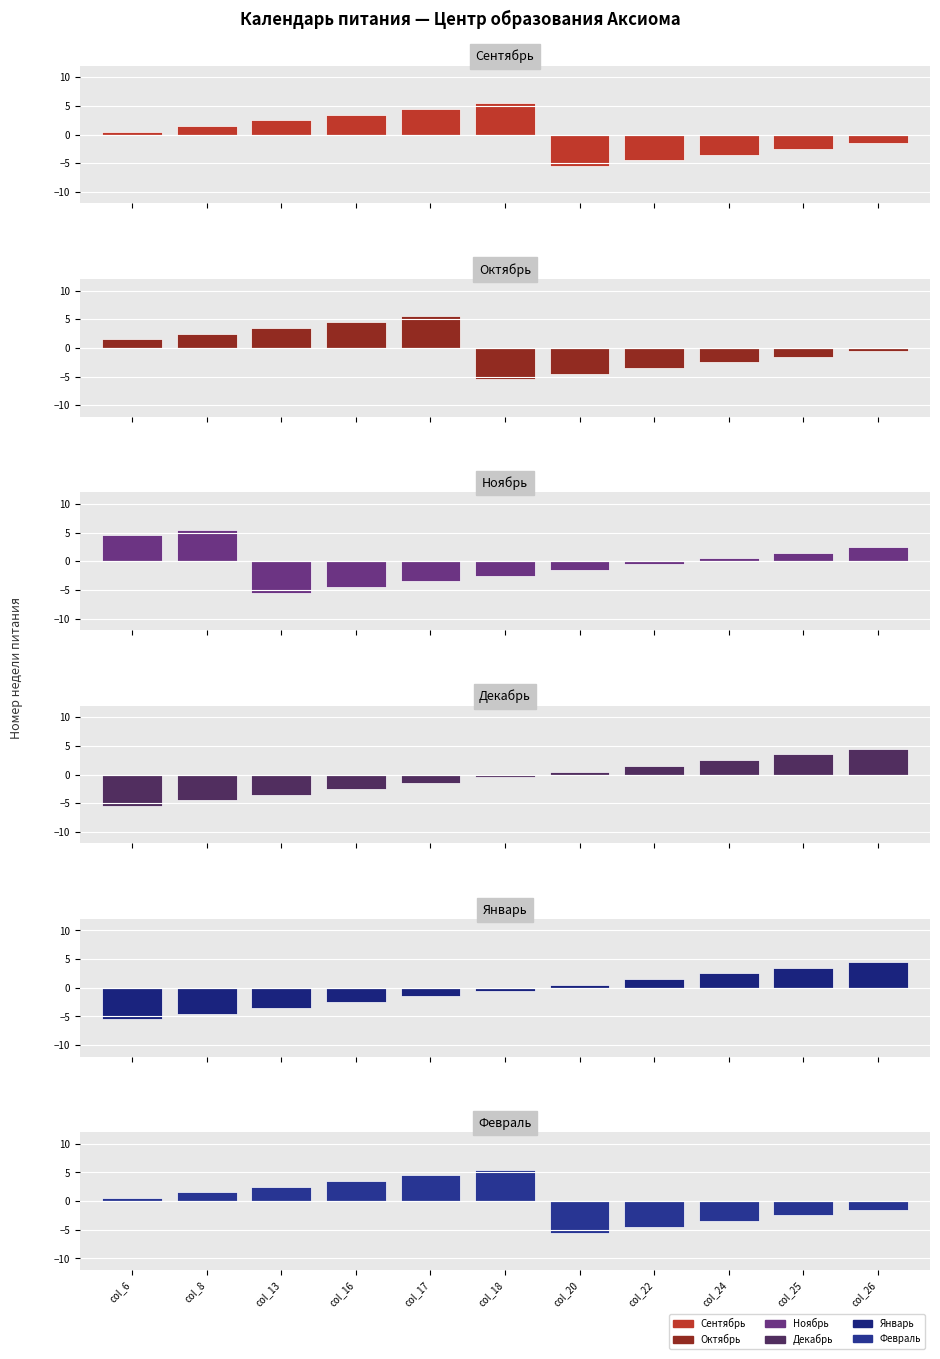

Reading left to right, transcribe all the data shown in this chart.

сентябрь: col_6=0.5	col_8=1.5	col_13=2.5	col_16=3.5	col_17=4.5	col_18=5.5	col_20=-5.5	col_22=-4.5	col_24=-3.5	col_25=-2.5	col_26=-1.5
октябрь: col_6=1.5	col_8=2.5	col_13=3.5	col_16=4.5	col_17=5.5	col_18=-5.5	col_20=-4.5	col_22=-3.5	col_24=-2.5	col_25=-1.5	col_26=-0.5
ноябрь: col_6=4.5	col_8=5.5	col_13=-5.5	col_16=-4.5	col_17=-3.5	col_18=-2.5	col_20=-1.5	col_22=-0.5	col_24=0.5	col_25=1.5	col_26=2.5
декабрь: col_6=-5.5	col_8=-4.5	col_13=-3.5	col_16=-2.5	col_17=-1.5	col_18=-0.5	col_20=0.5	col_22=1.5	col_24=2.5	col_25=3.5	col_26=4.5
январь: col_6=-5.5	col_8=-4.5	col_13=-3.5	col_16=-2.5	col_17=-1.5	col_18=-0.5	col_20=0.5	col_22=1.5	col_24=2.5	col_25=3.5	col_26=4.5
февраль: col_6=0.5	col_8=1.5	col_13=2.5	col_16=3.5	col_17=4.5	col_18=5.5	col_20=-5.5	col_22=-4.5	col_24=-3.5	col_25=-2.5	col_26=-1.5